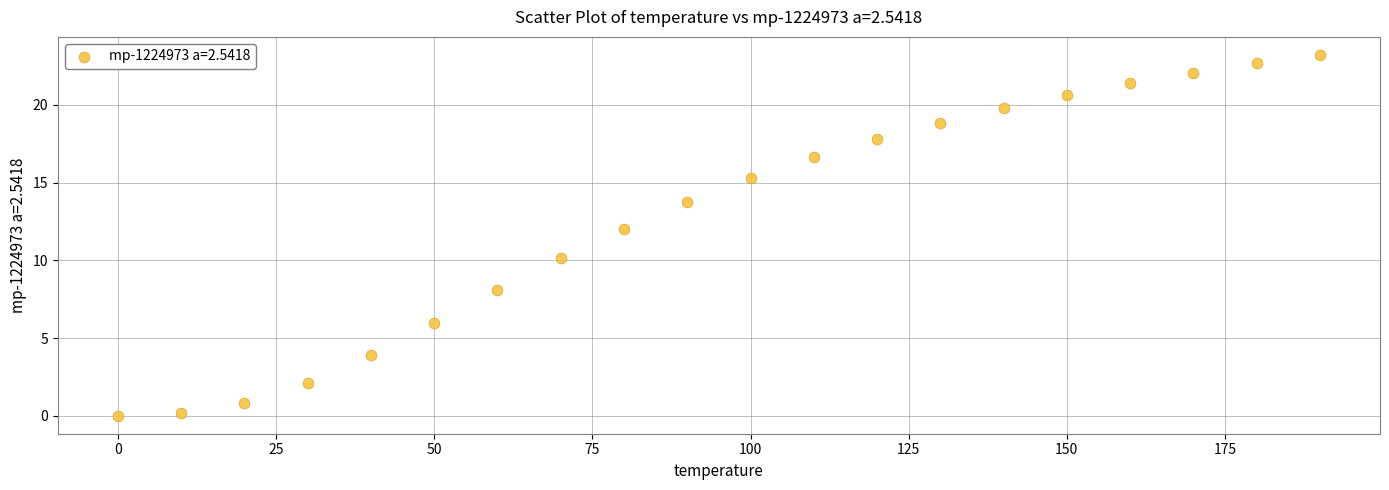

What is the range of Y values (max minus min)?

23.2